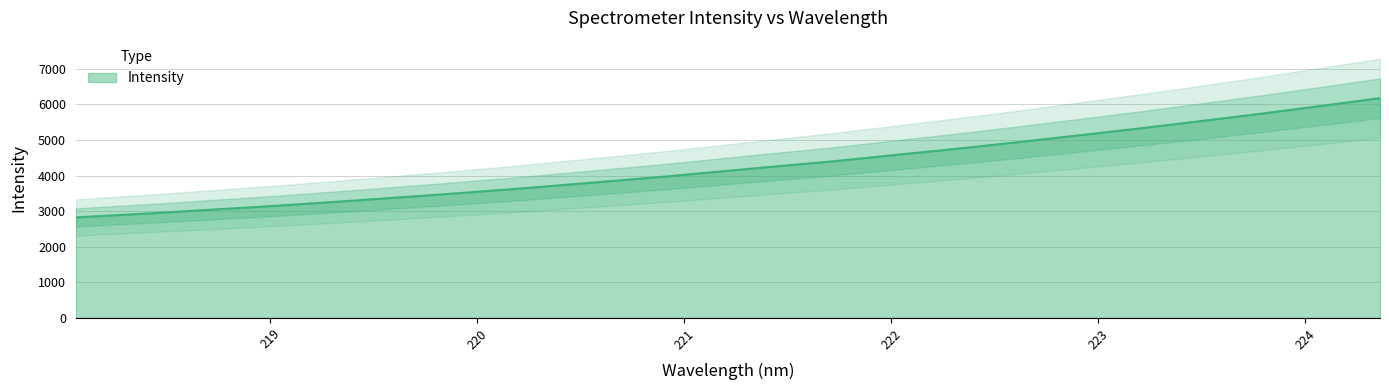

The chart shows a value of 6173.3 at 224.3616. True or false?

True